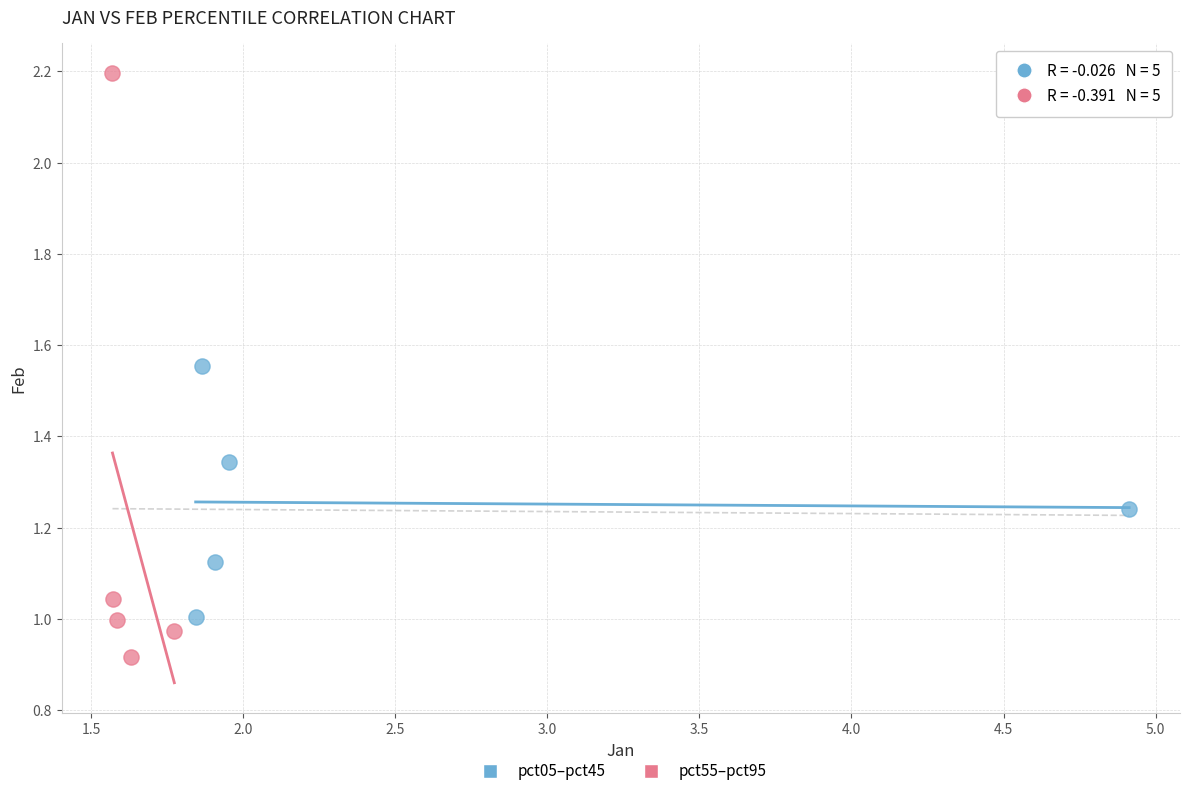

Which series has the largest Y range (max minus min)?

pct55–pct95